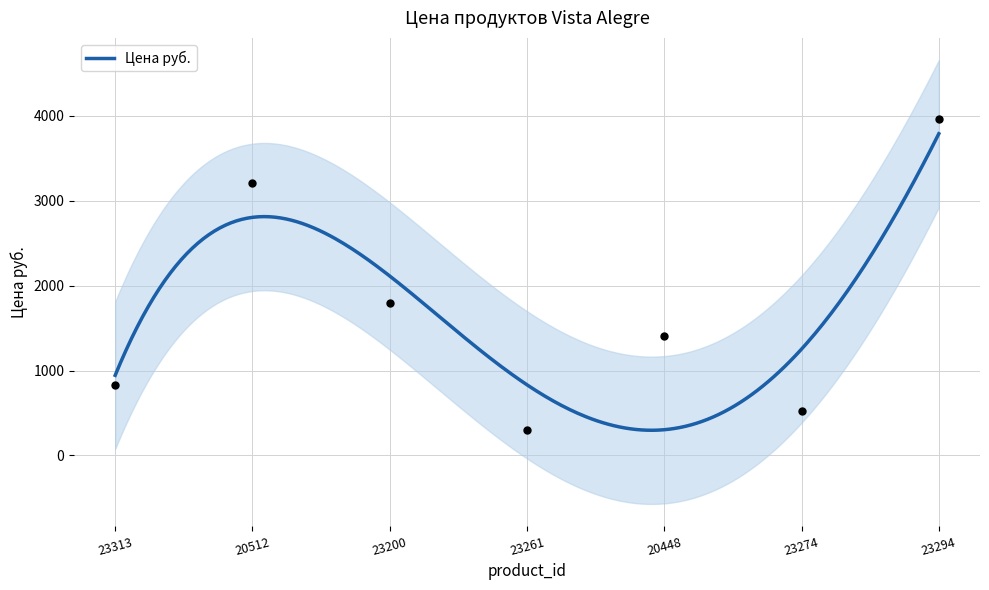

What is the change in value from 23200 to 23294?

+2158